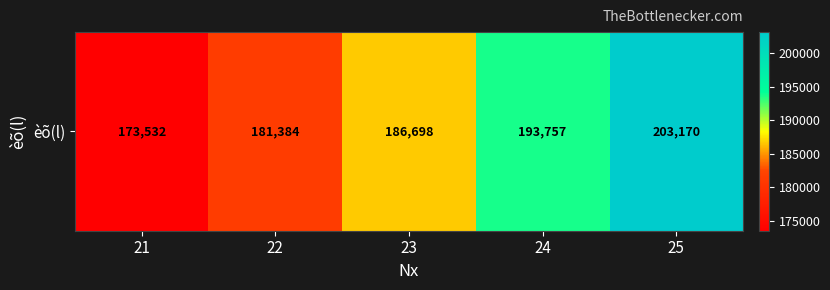

True or false: the data shows 263551 at 22.

False